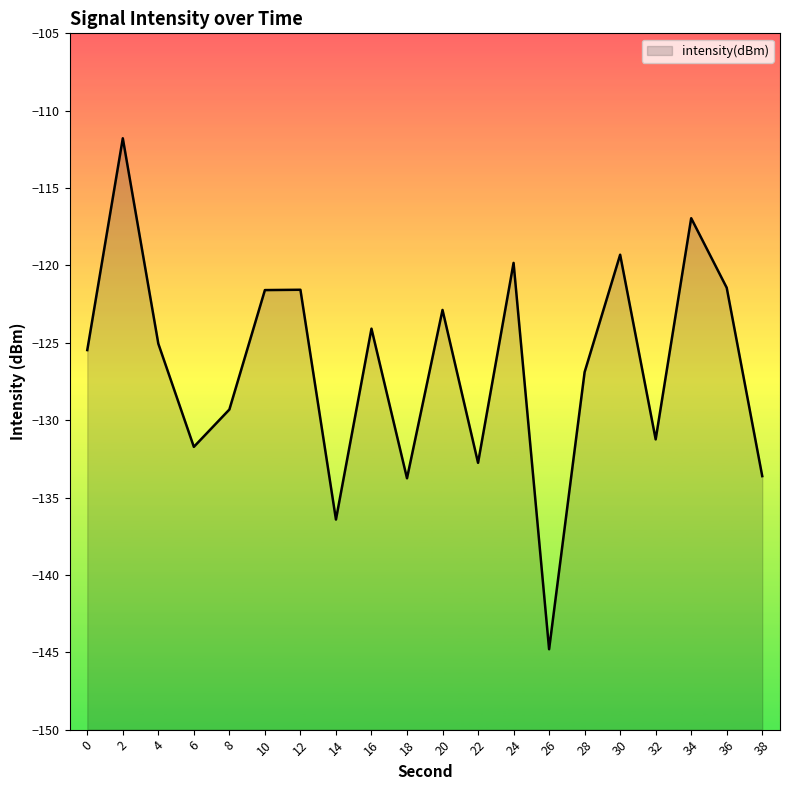

What is the average value?

-126.5